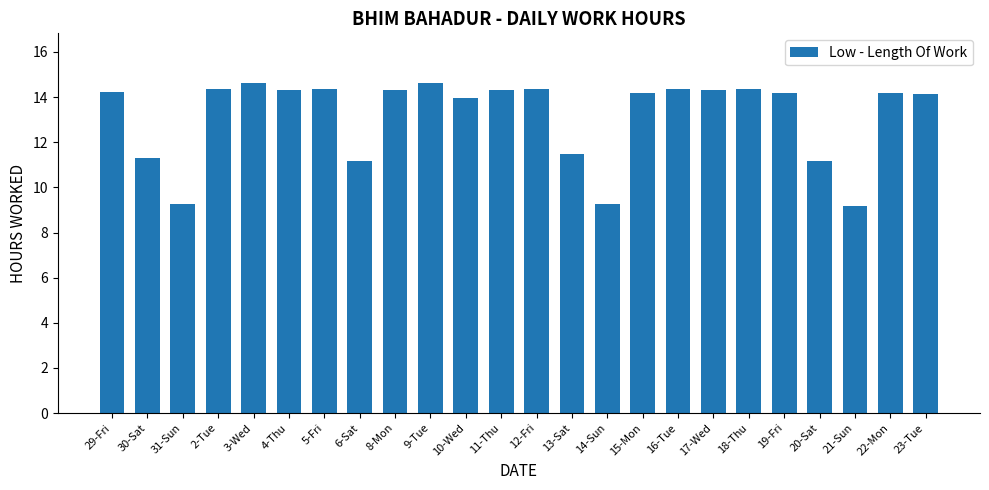

The value at 22-Mon is 14.2. True or false?

True